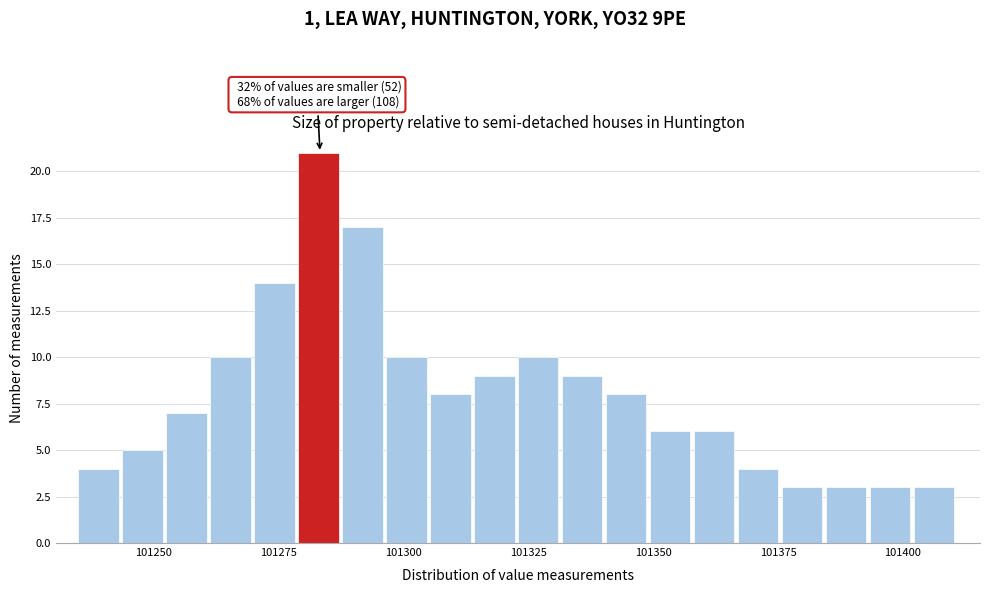

Around what value on the x-axis is the tallest bar? Give the approximate position of its centre, as read against the axis.

101285